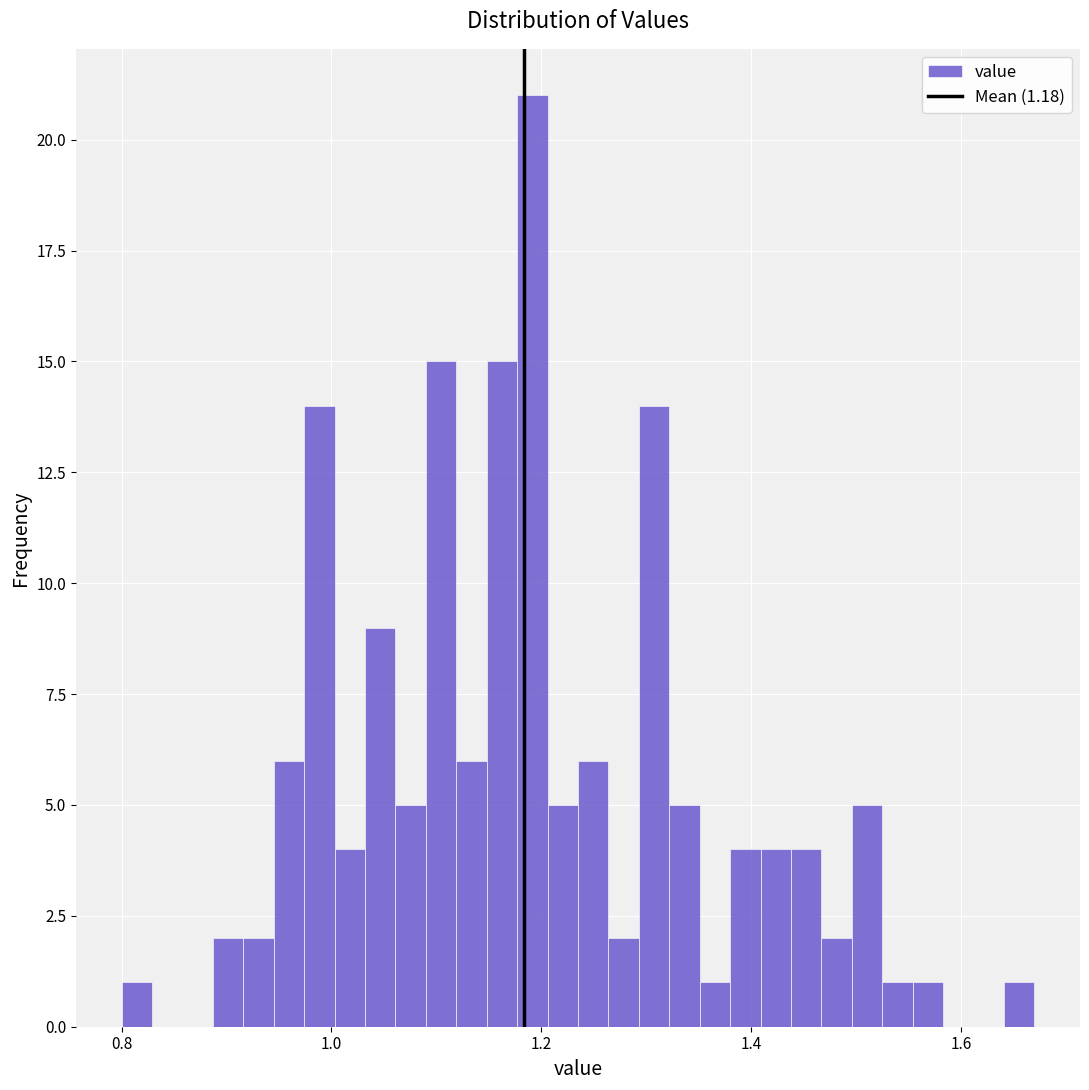

Read against the x-axis, roughly where is the centre of the tallest bar?

1.20